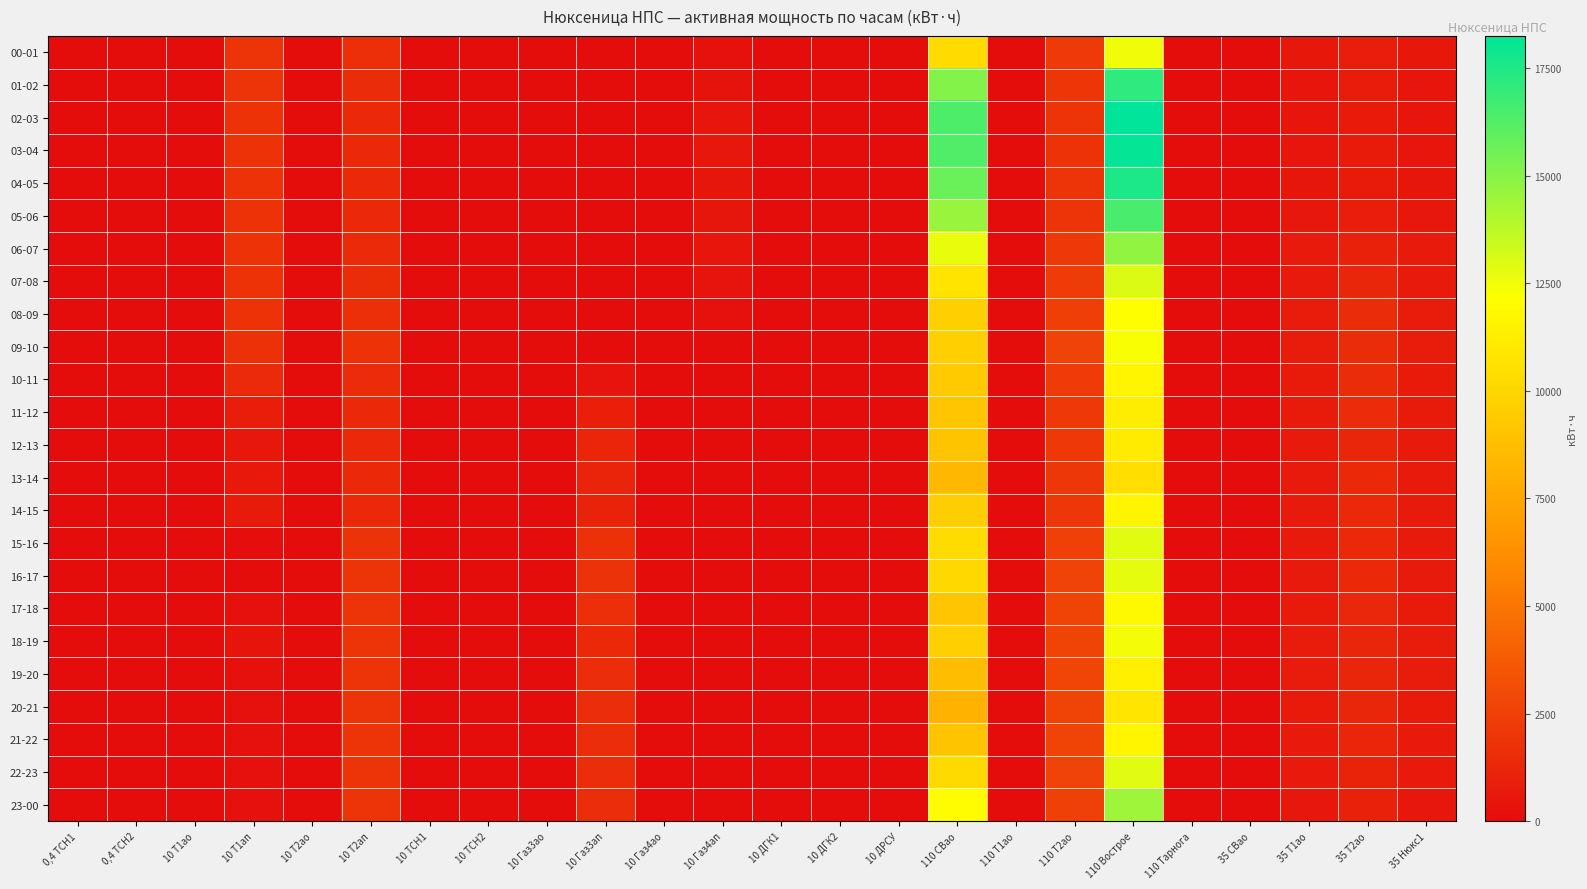

Reading left to right, what are all the values shown in this chart?

00-01: 0,4 ТСН1=5	0,4 ТСН2=4	10 Т1ао=0	10 Т1ап=1869	10 Т2ао=0	10 Т2ап=1626	10 ТСН1=5	10 ТСН2=5	10 Газ3ао=6	10 Газ3ап=0	10 Газ4ао=0	10 Газ4ап=260	10 ДГК1=0	10 ДГК2=0	10 ДРСУ=29	110 СВао=10303	110 Т1ао=0	110 Т2ао=2178	110 Вострое=12481	110 Тарнога=0	35 СВао=0	35 Т1ао=525	35 Т2ао=800	35 Нюкс1=527
01-02: 0,4 ТСН1=5	0,4 ТСН2=4	10 Т1ао=0	10 Т1ап=1869	10 Т2ао=0	10 Т2ап=1542	10 ТСН1=5	10 ТСН2=5	10 Газ3ао=7	10 Газ3ап=0	10 Газ4ао=0	10 Газ4ап=344	10 ДГК1=0	10 ДГК2=0	10 ДРСУ=25	110 СВао=15101	110 Т1ао=0	110 Т2ао=2020	110 Вострое=17107	110 Тарнога=0	35 СВао=0	35 Т1ао=454	35 Т2ао=752	35 Нюкс1=454
02-03: 0,4 ТСН1=5	0,4 ТСН2=4	10 Т1ао=0	10 Т1ап=1851	10 Т2ао=0	10 Т2ап=1413	10 ТСН1=6	10 ТСН2=5	10 Газ3ао=6	10 Газ3ап=0	10 Газ4ао=0	10 Газ4ап=463	10 ДГК1=0	10 ДГК2=0	10 ДРСУ=23	110 СВао=16394	110 Т1ао=0	110 Т2ао=1874	110 Вострое=18256	110 Тарнога=0	35 СВао=0	35 Т1ао=433	35 Т2ао=729	35 Нюкс1=435
03-04: 0,4 ТСН1=5	0,4 ТСН2=4	10 Т1ао=0	10 Т1ап=1842	10 Т2ао=0	10 Т2ап=1365	10 ТСН1=5	10 ТСН2=5	10 Газ3ао=6	10 Газ3ап=0	10 Газ4ао=0	10 Газ4ап=505	10 ДГК1=0	10 ДГК2=0	10 ДРСУ=23	110 СВао=16309	110 Т1ао=0	110 Т2ао=1822	110 Вострое=18124	110 Тарнога=0	35 СВао=0	35 Т1ао=437	35 Т2ао=733	35 Нюкс1=435
04-05: 0,4 ТСН1=5	0,4 ТСН2=4	10 Т1ао=0	10 Т1ап=1845	10 Т2ао=0	10 Т2ап=1371	10 ТСН1=5	10 ТСН2=5	10 Газ3ао=6	10 Газ3ап=0	10 Газ4ао=0	10 Газ4ап=494	10 ДГК1=0	10 ДГК2=0	10 ДРСУ=21	110 СВао=15708	110 Т1ао=0	110 Т2ао=1861	110 Вострое=17563	110 Тарнога=0	35 СВао=0	35 Т1ао=466	35 Т2ао=746	35 Нюкс1=466
05-06: 0,4 ТСН1=5	0,4 ТСН2=4	10 Т1ао=0	10 Т1ап=1842	10 Т2ао=0	10 Т2ап=1374	10 ТСН1=6	10 ТСН2=5	10 Газ3ао=6	10 Газ3ап=0	10 Газ4ао=0	10 Газ4ап=499	10 ДГК1=0	10 ДГК2=0	10 ДРСУ=26	110 СВао=14593	110 Т1ао=0	110 Т2ао=1914	110 Вострое=16493	110 Тарнога=0	35 СВао=0	35 Т1ао=517	35 Т2ао=853	35 Нюкс1=517
06-07: 0,4 ТСН1=5	0,4 ТСН2=4	10 Т1ао=0	10 Т1ап=1842	10 Т2ао=0	10 Т2ап=1446	10 ТСН1=6	10 ТСН2=5	10 Газ3ао=7	10 Газ3ап=0	10 Газ4ао=0	10 Газ4ап=432	10 ДГК1=0	10 ДГК2=0	10 ДРСУ=35	110 СВао=12672	110 Т1ао=0	110 Т2ао=2119	110 Вострое=14784	110 Тарнога=0	35 СВао=0	35 Т1ао=647	35 Т2ао=1029	35 Нюкс1=649
07-08: 0,4 ТСН1=5	0,4 ТСН2=4	10 Т1ао=0	10 Т1ап=1848	10 Т2ао=0	10 Т2ап=1518	10 ТСН1=6	10 ТСН2=5	10 Газ3ао=6	10 Газ3ап=0	10 Газ4ао=0	10 Газ4ап=366	10 ДГК1=0	10 ДГК2=0	10 ДРСУ=37	110 СВао=10765	110 Т1ао=0	110 Т2ао=2251	110 Вострое=13009	110 Тарнога=0	35 СВао=0	35 Т1ао=710	35 Т2ао=1262	35 Нюкс1=708
08-09: 0,4 ТСН1=5	0,4 ТСН2=4	10 Т1ао=0	10 Т1ап=1845	10 Т2ао=0	10 Т2ап=1650	10 ТСН1=6	10 ТСН2=5	10 Газ3ао=6	10 Газ3ап=0	10 Газ4ао=0	10 Газ4ап=238	10 ДГК1=0	10 ДГК2=0	10 ДРСУ=43	110 СВао=9722	110 Т1ао=0	110 Т2ао=2449	110 Вострое=12170	110 Тарнога=0	35 СВао=0	35 Т1ао=777	35 Т2ао=1508	35 Нюкс1=779
09-10: 0,4 ТСН1=5	0,4 ТСН2=4	10 Т1ао=0	10 Т1ап=1767	10 Т2ао=0	10 Т2ап=1851	10 ТСН1=5	10 ТСН2=5	10 Газ3ао=4	10 Газ3ап=68	10 Газ4ао=4	10 Газ4ап=35	10 ДГК1=0	10 ДГК2=0	10 ДРСУ=47	110 СВао=9662	110 Т1ао=0	110 Т2ао=2633	110 Вострое=12283	110 Тарнога=0	35 СВао=0	35 Т1ао=756	35 Т2ао=1525	35 Нюкс1=754
10-11: 0,4 ТСН1=6	0,4 ТСН2=3	10 Т1ао=0	10 Т1ап=1428	10 Т2ао=0	10 Т2ап=1467	10 ТСН1=7	10 ТСН2=4	10 Газ3ао=22	10 Газ3ап=385	10 Газ4ао=7	10 Газ4ап=0	10 ДГК1=0	10 ДГК2=0	10 ДРСУ=46	110 СВао=9445	110 Т1ао=0	110 Т2ао=2237	110 Вострое=11675	110 Тарнога=0	35 СВао=0	35 Т1ао=743	35 Т2ао=1518	35 Нюкс1=743
11-12: 0,4 ТСН1=6	0,4 ТСН2=3	10 Т1ао=0	10 Т1ап=876	10 Т2ао=0	10 Т2ап=1356	10 ТСН1=7	10 ТСН2=3	10 Газ3ао=0	10 Газ3ап=918	10 Газ4ао=7	10 Газ4ап=0	10 ДГК1=0	10 ДГК2=0	10 ДРСУ=38	110 СВао=9115	110 Т1ао=0	110 Т2ао=2112	110 Вострое=11220	110 Тарнога=0	35 СВао=0	35 Т1ао=727	35 Т2ао=1489	35 Нюкс1=729
12-13: 0,4 ТСН1=6	0,4 ТСН2=3	10 Т1ао=0	10 Т1ап=594	10 Т2ао=0	10 Т2ап=1350	10 ТСН1=7	10 ТСН2=4	10 Газ3ао=0	10 Газ3ап=1189	10 Газ4ао=6	10 Газ4ап=0	10 ДГК1=0	10 ДГК2=0	10 ДРСУ=38	110 СВао=9068	110 Т1ао=0	110 Т2ао=2079	110 Вострое=11141	110 Тарнога=0	35 СВао=0	35 Т1ао=706	35 Т2ао=1264	35 Нюкс1=704
13-14: 0,4 ТСН1=6	0,4 ТСН2=3	10 Т1ао=0	10 Т1ап=639	10 Т2ао=0	10 Т2ап=1362	10 ТСН1=7	10 ТСН2=3	10 Газ3ао=0	10 Газ3ап=1151	10 Газ4ао=7	10 Газ4ап=0	10 ДГК1=0	10 ДГК2=0	10 ДРСУ=49	110 СВао=8422	110 Т1ао=0	110 Т2ао=2046	110 Вострое=10468	110 Тарнога=0	35 СВао=0	35 Т1ао=659	35 Т2ао=1411	35 Нюкс1=662
14-15: 0,4 ТСН1=6	0,4 ТСН2=3	10 Т1ао=0	10 Т1ап=735	10 Т2ао=0	10 Т2ап=1362	10 ТСН1=6	10 ТСН2=4	10 Газ3ао=0	10 Газ3ап=1061	10 Газ4ао=7	10 Газ4ап=0	10 ДГК1=0	10 ДГК2=0	10 ДРСУ=44	110 СВао=9623	110 Т1ао=0	110 Т2ао=2033	110 Вострое=11649	110 Тарнога=0	35 СВао=0	35 Т1ао=647	35 Т2ао=1384	35 Нюкс1=647
15-16: 0,4 ТСН1=6	0,4 ТСН2=3	10 Т1ао=0	10 Т1ап=75	10 Т2ао=3	10 Т2ап=1815	10 ТСН1=7	10 ТСН2=4	10 Газ3ао=0	10 Газ3ап=1771	10 Газ4ао=6	10 Газ4ап=0	10 ДГК1=0	10 ДГК2=0	10 ДРСУ=47	110 СВао=10342	110 Т1ао=0	110 Т2ао=2521	110 Вострое=12863	110 Тарнога=0	35 СВао=0	35 Т1ао=685	35 Т2ао=1369	35 Нюкс1=685
16-17: 0,4 ТСН1=6	0,4 ТСН2=3	10 Т1ао=9	10 Т1ап=51	10 Т2ао=0	10 Т2ап=1887	10 ТСН1=7	10 ТСН2=3	10 Газ3ао=0	10 Газ3ап=1792	10 Газ4ао=7	10 Газ4ап=0	10 ДГК1=0	10 ДГК2=0	10 ДРСУ=44	110 СВао=10124	110 Т1ао=0	110 Т2ао=2620	110 Вострое=12731	110 Тарнога=0	35 СВао=0	35 Т1ао=701	35 Т2ао=1401	35 Нюкс1=699
17-18: 0,4 ТСН1=6	0,4 ТСН2=3	10 Т1ао=27	10 Т1ап=180	10 Т2ао=0	10 Т2ап=1905	10 ТСН1=7	10 ТСН2=4	10 Газ3ао=0	10 Газ3ап=1681	10 Газ4ао=6	10 Газ4ап=0	10 ДГК1=0	10 ДГК2=0	10 ДРСУ=56	110 СВао=9194	110 Т1ао=0	110 Т2ао=2653	110 Вострое=11840	110 Тарнога=0	35 СВао=0	35 Т1ао=722	35 Т2ао=1313	35 Нюкс1=722
18-19: 0,4 ТСН1=6	0,4 ТСН2=3	10 Т1ао=0	10 Т1ап=414	10 Т2ао=0	10 Т2ап=1911	10 ТСН1=7	10 ТСН2=4	10 Газ3ао=0	10 Газ3ап=1412	10 Газ4ао=7	10 Газ4ап=0	10 ДГК1=0	10 ДГК2=0	10 ДРСУ=64	110 СВао=9728	110 Т1ао=0	110 Т2ао=2699	110 Вострое=12421	110 Тарнога=0	35 СВао=0	35 Т1ао=760	35 Т2ао=1268	35 Нюкс1=762
19-20: 0,4 ТСН1=6	0,4 ТСН2=3	10 Т1ао=0	10 Т1ап=243	10 Т2ао=0	10 Т2ап=1908	10 ТСН1=7	10 ТСН2=4	10 Газ3ао=0	10 Газ3ап=1582	10 Газ4ао=7	10 Газ4ап=0	10 ДГК1=0	10 ДГК2=0	10 ДРСУ=59	110 СВао=8686	110 Т1ао=0	110 Т2ао=2713	110 Вострое=11398	110 Тарнога=0	35 СВао=0	35 Т1ао=777	35 Т2ао=1262	35 Нюкс1=777
20-21: 0,4 ТСН1=6	0,4 ТСН2=3	10 Т1ао=0	10 Т1ап=246	10 Т2ао=0	10 Т2ап=1890	10 ТСН1=6	10 ТСН2=3	10 Газ3ао=0	10 Газ3ап=1585	10 Газ4ао=6	10 Газ4ап=0	10 ДГК1=0	10 ДГК2=0	10 ДРСУ=42	110 СВао=8158	110 Т1ао=0	110 Т2ао=2666	110 Вострое=10817	110 Тарнога=0	35 СВао=0	35 Т1ао=743	35 Т2ао=1226	35 Нюкс1=746
21-22: 0,4 ТСН1=6	0,4 ТСН2=3	10 Т1ао=0	10 Т1ап=246	10 Т2ао=0	10 Т2ап=1893	10 ТСН1=7	10 ТСН2=4	10 Газ3ао=0	10 Газ3ап=1580	10 Газ4ао=6	10 Газ4ап=0	10 ДГК1=0	10 ДГК2=0	10 ДРСУ=46	110 СВао=9075	110 Т1ао=0	110 Т2ао=2627	110 Вострое=11695	110 Тарнога=0	35 СВао=0	35 Т1ао=710	35 Т2ао=1182	35 Нюкс1=708
22-23: 0,4 ТСН1=6	0,4 ТСН2=3	10 Т1ао=0	10 Т1ап=261	10 Т2ао=0	10 Т2ап=1893	10 ТСН1=6	10 ТСН2=3	10 Газ3ао=0	10 Газ3ап=1582	10 Газ4ао=7	10 Газ4ап=0	10 ДГК1=0	10 ДГК2=0	10 ДРСУ=44	110 СВао=10230	110 Т1ао=0	110 Т2ао=2614	110 Вострое=12844	110 Тарнога=0	35 СВао=0	35 Т1ао=693	35 Т2ао=1103	35 Нюкс1=693
23-00: 0,4 ТСН1=6	0,4 ТСН2=3	10 Т1ао=0	10 Т1ап=264	10 Т2ао=0	10 Т2ап=1887	10 ТСН1=7	10 ТСН2=4	10 Газ3ао=0	10 Газ3ап=1580	10 Газ4ао=6	10 Газ4ап=0	10 ДГК1=0	10 ДГК2=0	10 ДРСУ=34	110 СВао=11986	110 Т1ао=0	110 Т2ао=2488	110 Вострое=14467	110 Тарнога=0	35 СВао=0	35 Т1ао=575	35 Т2ао=949	35 Нюкс1=578